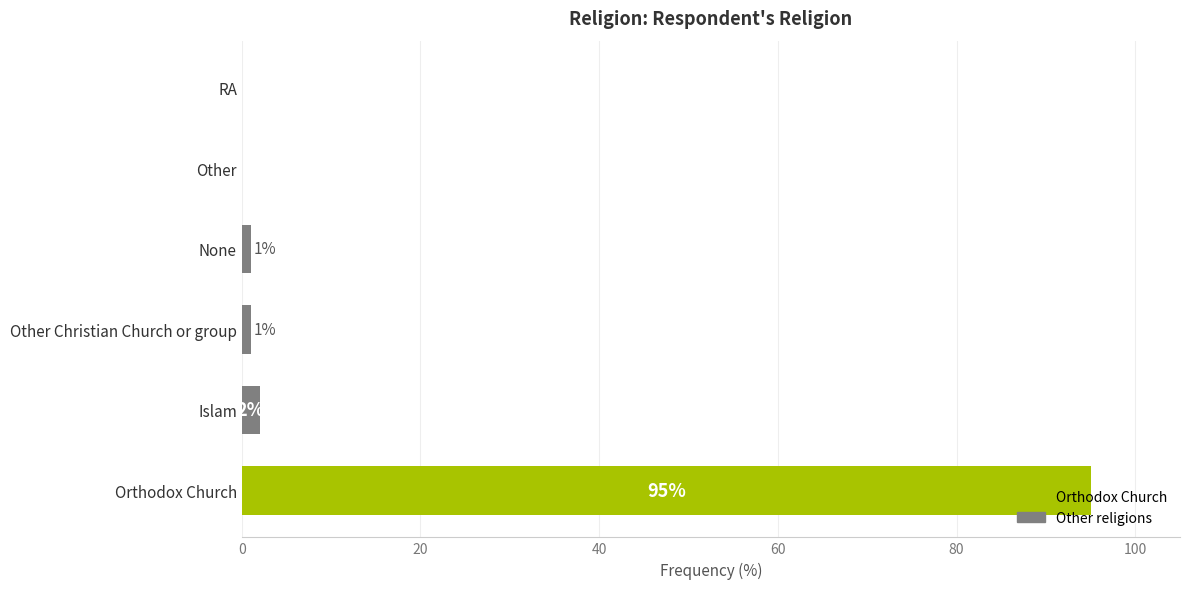

The value at Other is 0. True or false?

True